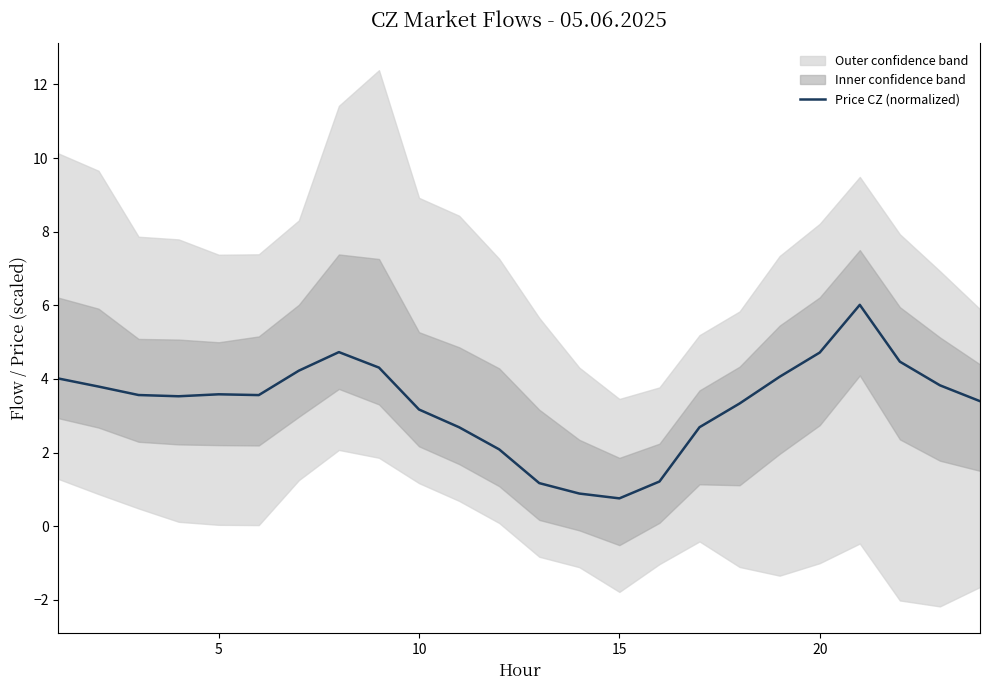

What is the maximum value shown in the chart?

6.0